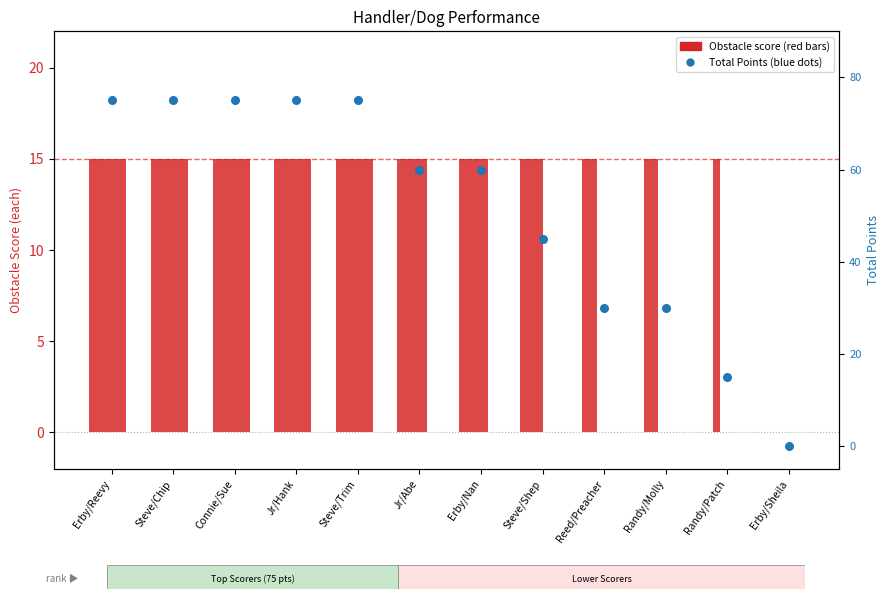

Which series contains the lowest Y value?

Obstacle #1